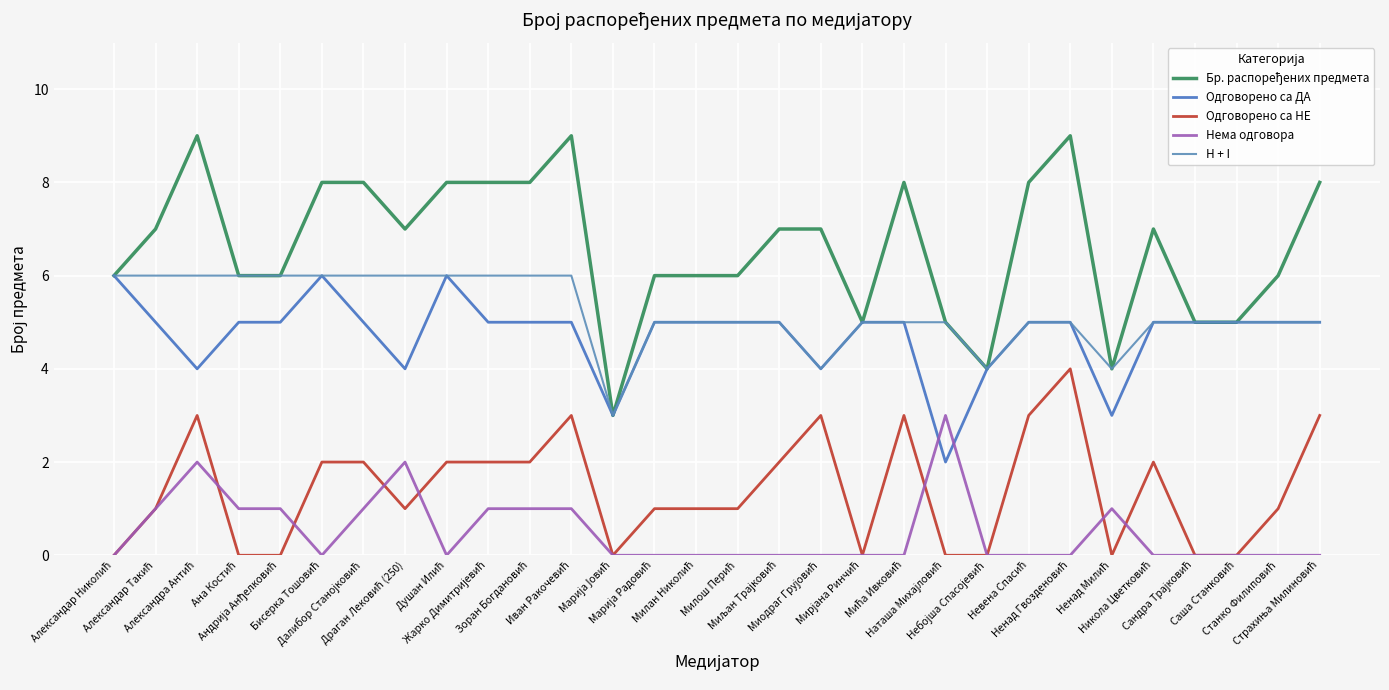

How many lines are shown in the chart?

5